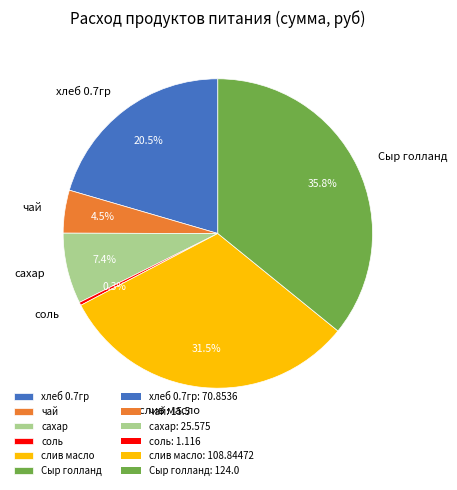

Is хлеб 0.7гр the majority of the pie?

No